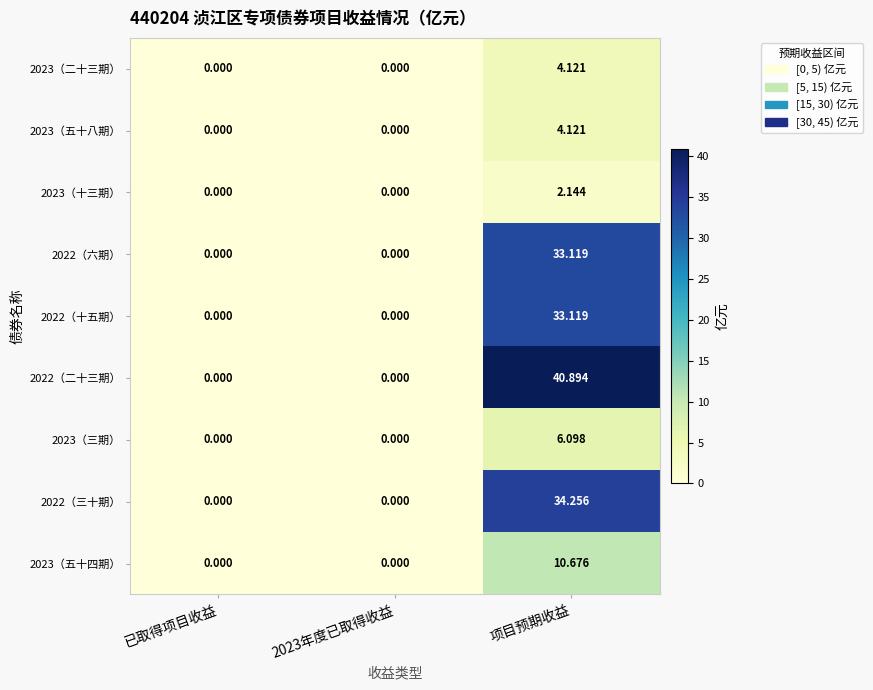

Which category has the highest value in the 2022（三十期） series?

项目预期收益